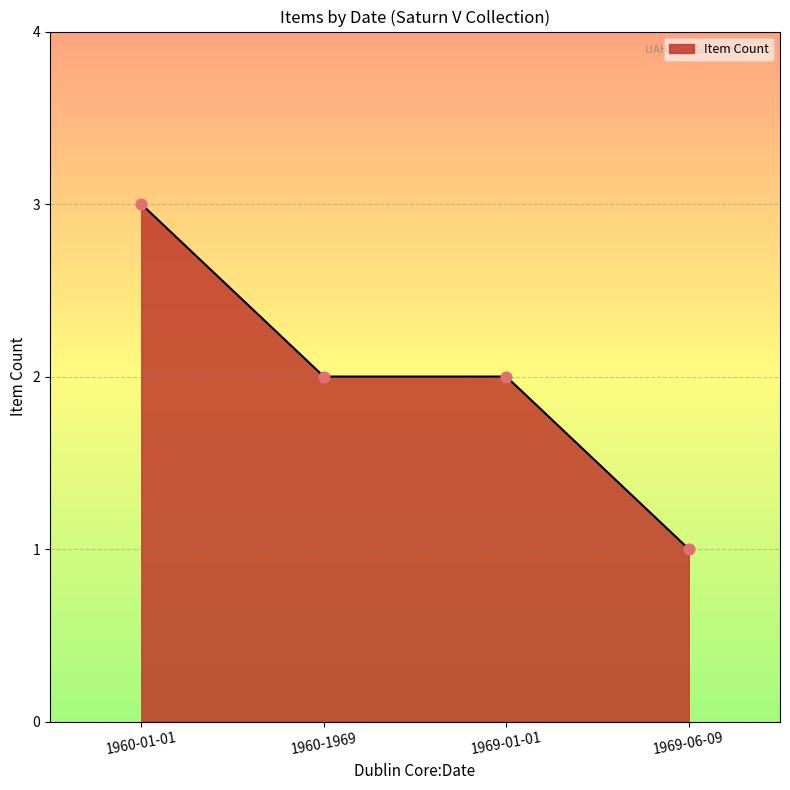

Which has a higher value, 1960-01-01 or 1960-1969?

1960-01-01